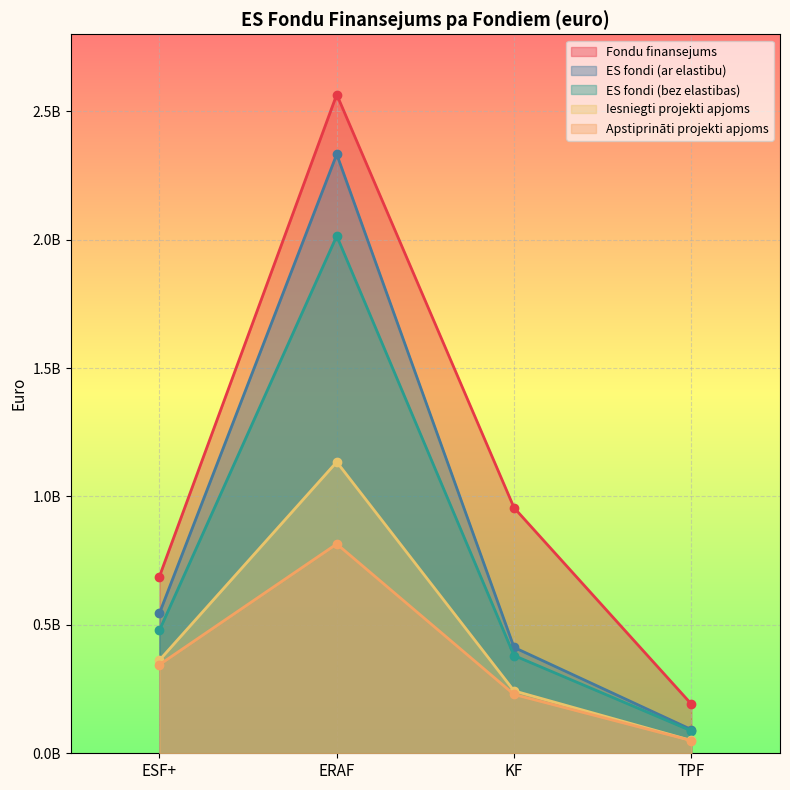

How many lines are shown in the chart?

5